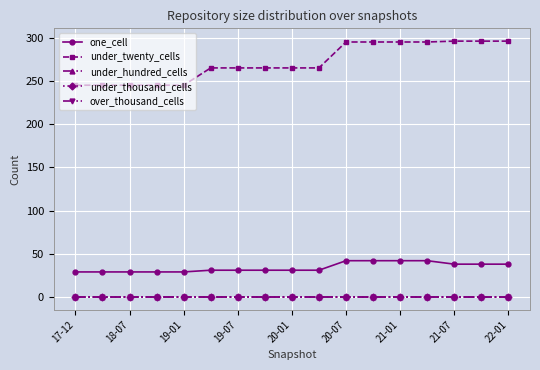

At how many categories does at least one series exceed 86?

17